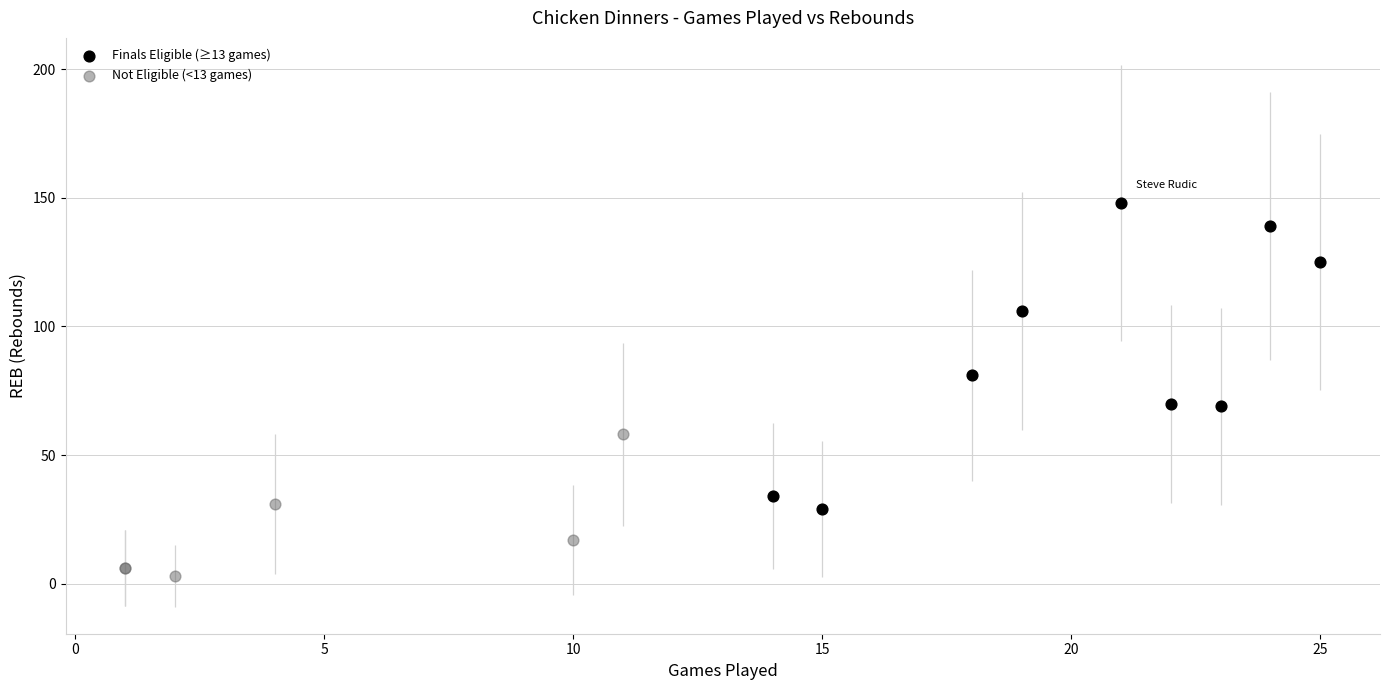

Which series has the widest spread of Y values?

Finals Eligible (≥13 games)